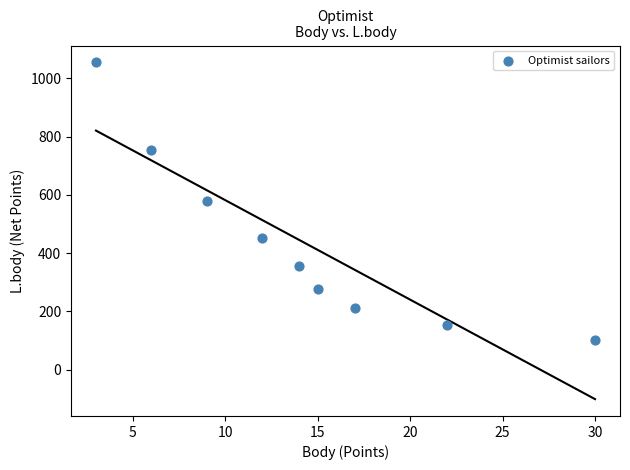

What is the average X value?

14